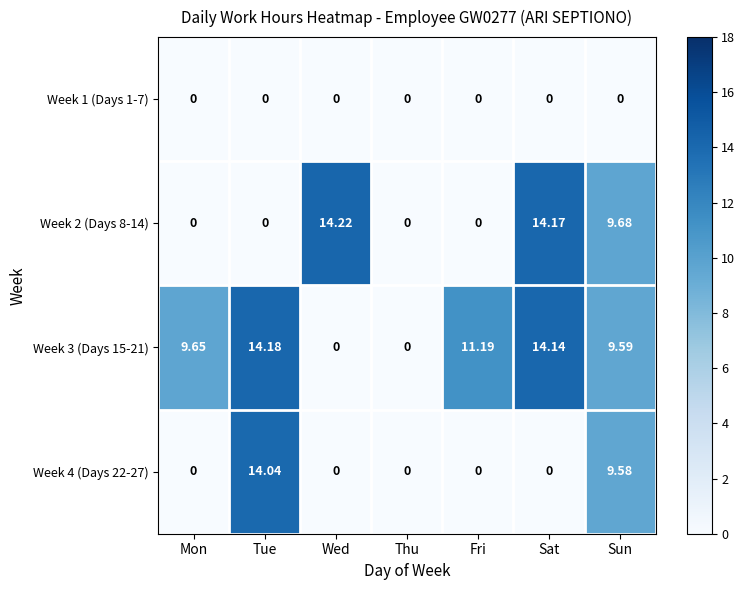

At which category is the sum across all series the highest?

Sun